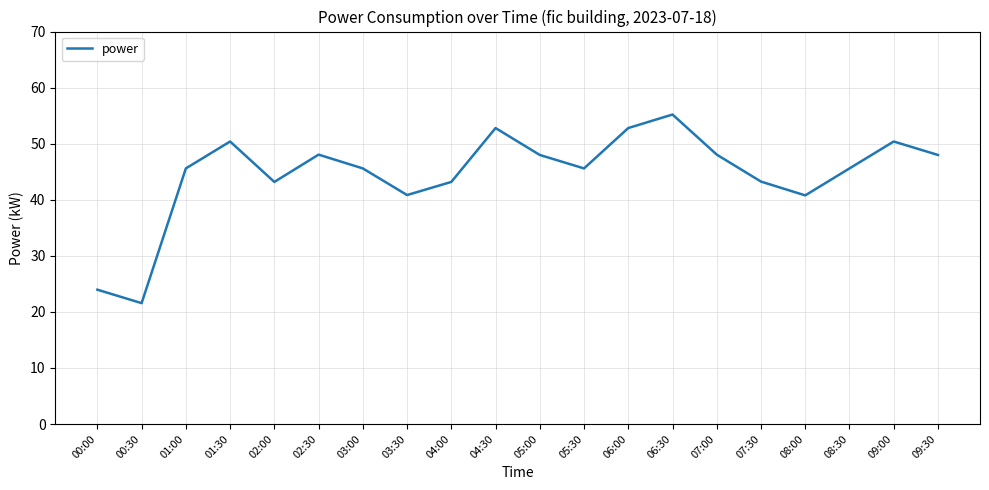

What is the ratio of the value at 09:00 to the value at 04:30?

1.0